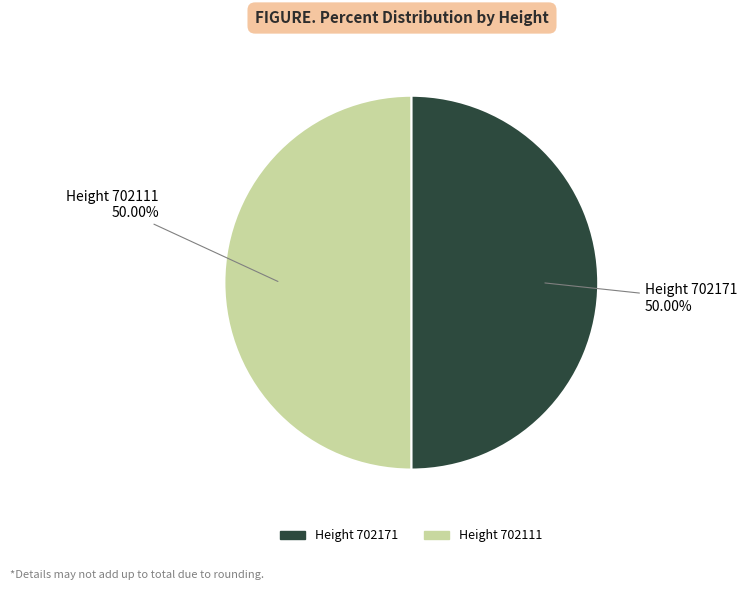

Do Height 702111 and Height 702171 together represent more than half of the pie?

Yes